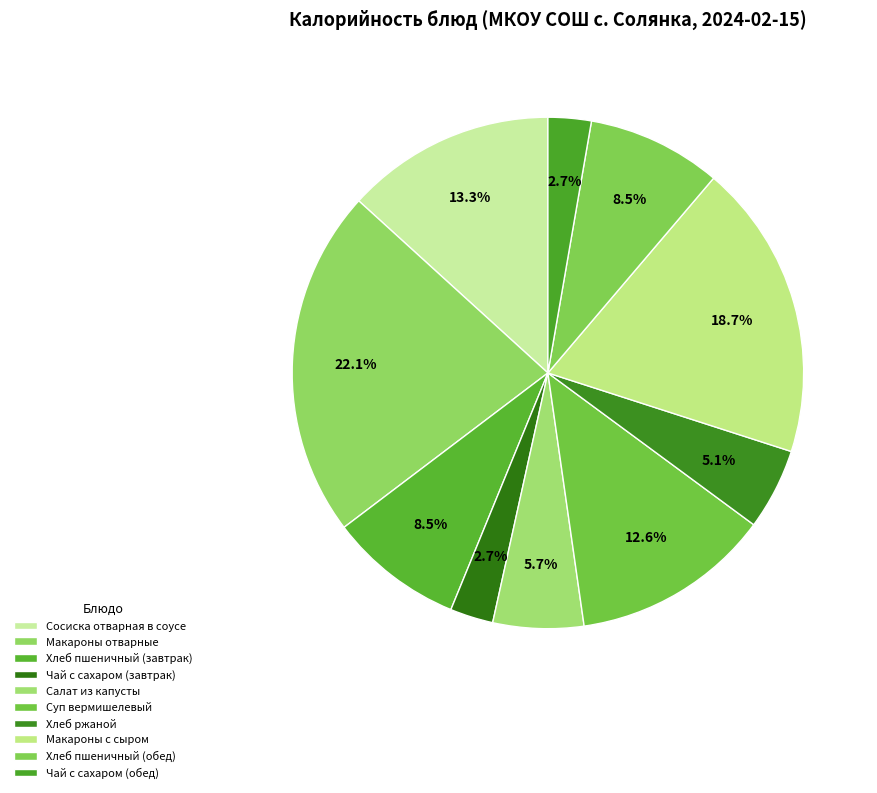

Does any single category account for the majority?

No